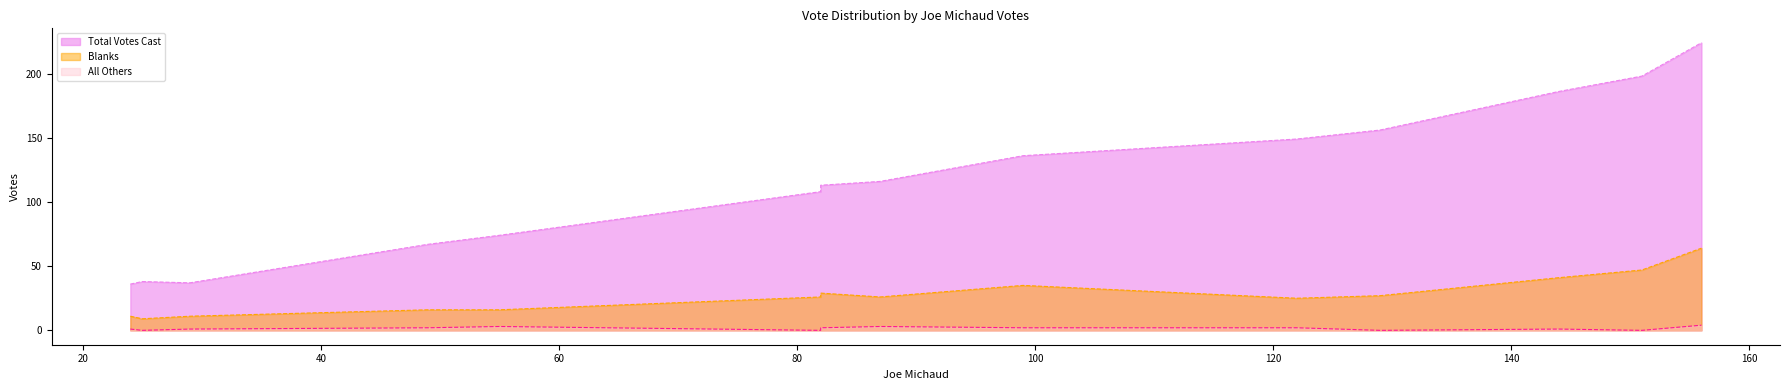

What are all the series names shown in the legend?

Total Votes Cast, Blanks, All Others